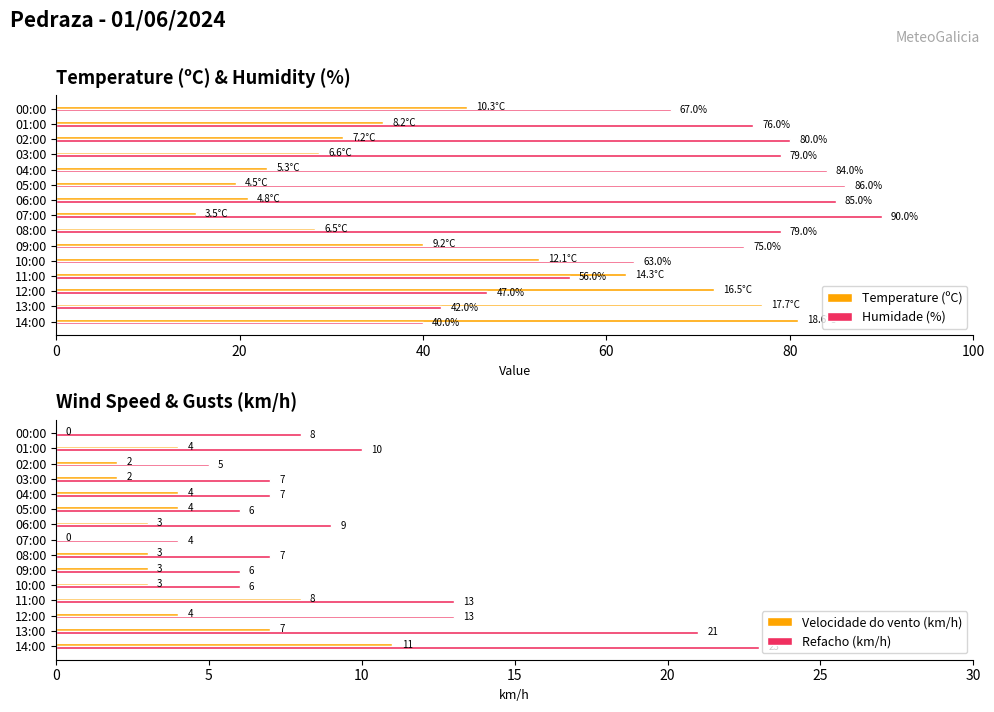

How many positive values does the Velocidade do vento (km/h) series have?

13